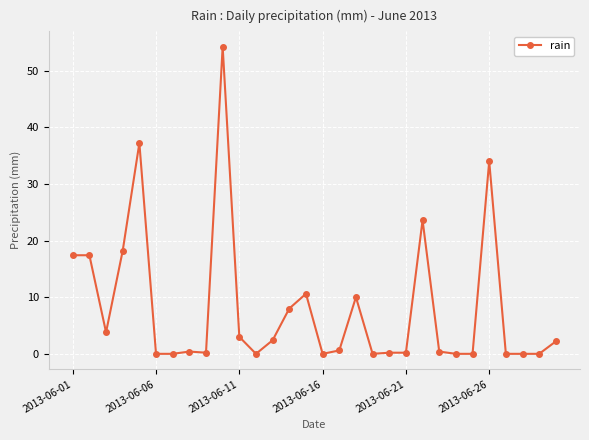

How many lines are shown in the chart?

1